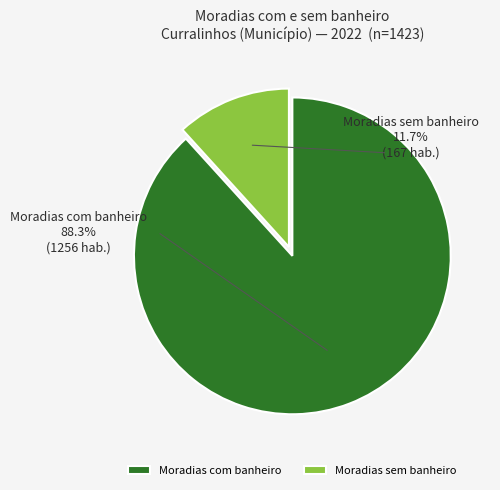

Approximately how many times larger is the value at Moradias com banheiro compared to Moradias sem banheiro?

7.5